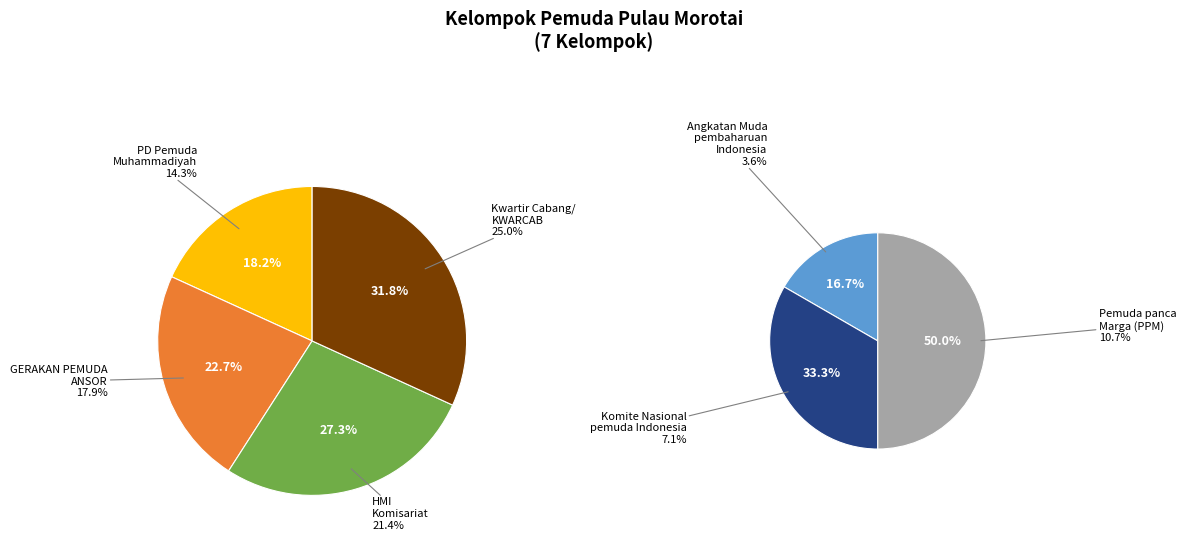

Which slice is the largest?

Kwartir Cabang/ KWARCAB